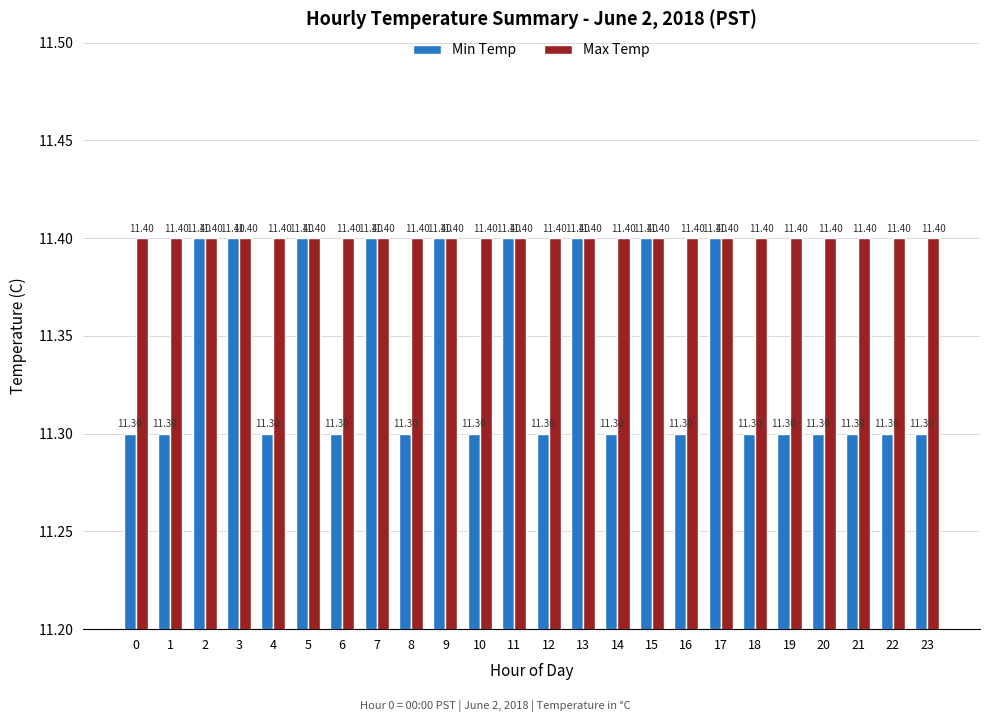

Reading right to left, transcribe all the data shown in this chart.

Min Temp: 23=11.3	22=11.3	21=11.3	20=11.3	19=11.3	18=11.3	17=11.4	16=11.3	15=11.4	14=11.3	13=11.4	12=11.3	11=11.4	10=11.3	9=11.4	8=11.3	7=11.4	6=11.3	5=11.4	4=11.3	3=11.4	2=11.4	1=11.3	0=11.3
Max Temp: 23=11.4	22=11.4	21=11.4	20=11.4	19=11.4	18=11.4	17=11.4	16=11.4	15=11.4	14=11.4	13=11.4	12=11.4	11=11.4	10=11.4	9=11.4	8=11.4	7=11.4	6=11.4	5=11.4	4=11.4	3=11.4	2=11.4	1=11.4	0=11.4